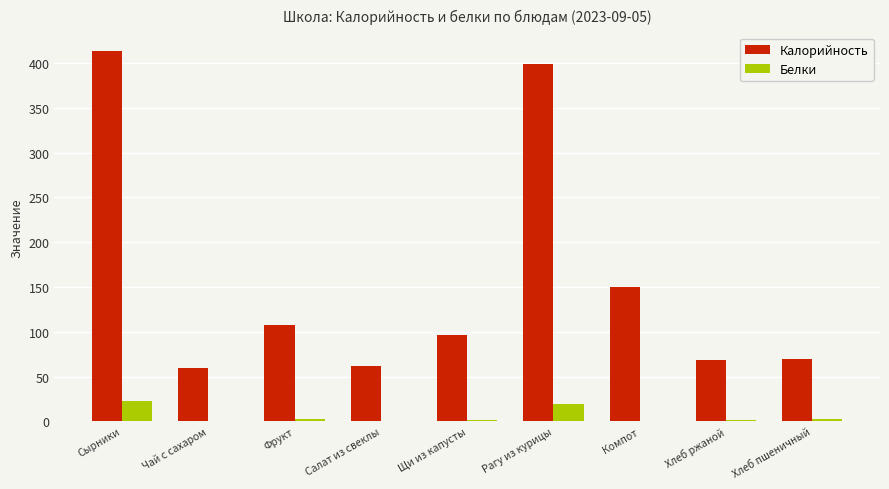

What is the sum of all Белки values?

52.0